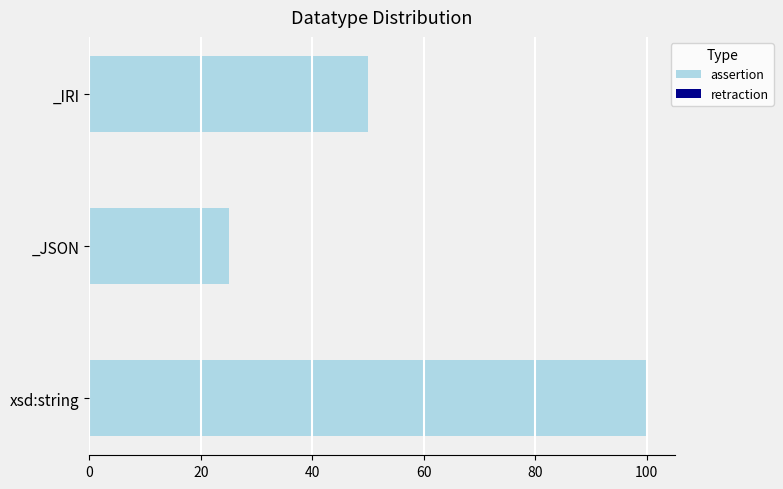

What is the change in value from xsd:string to _JSON?

-75